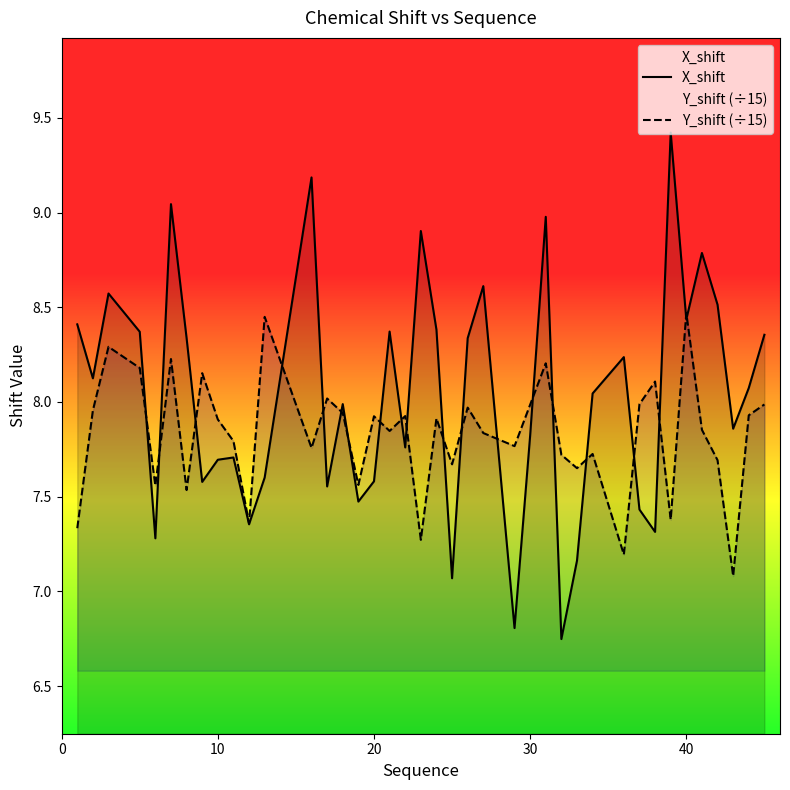

Which series has the widest spread of values?

X_shift